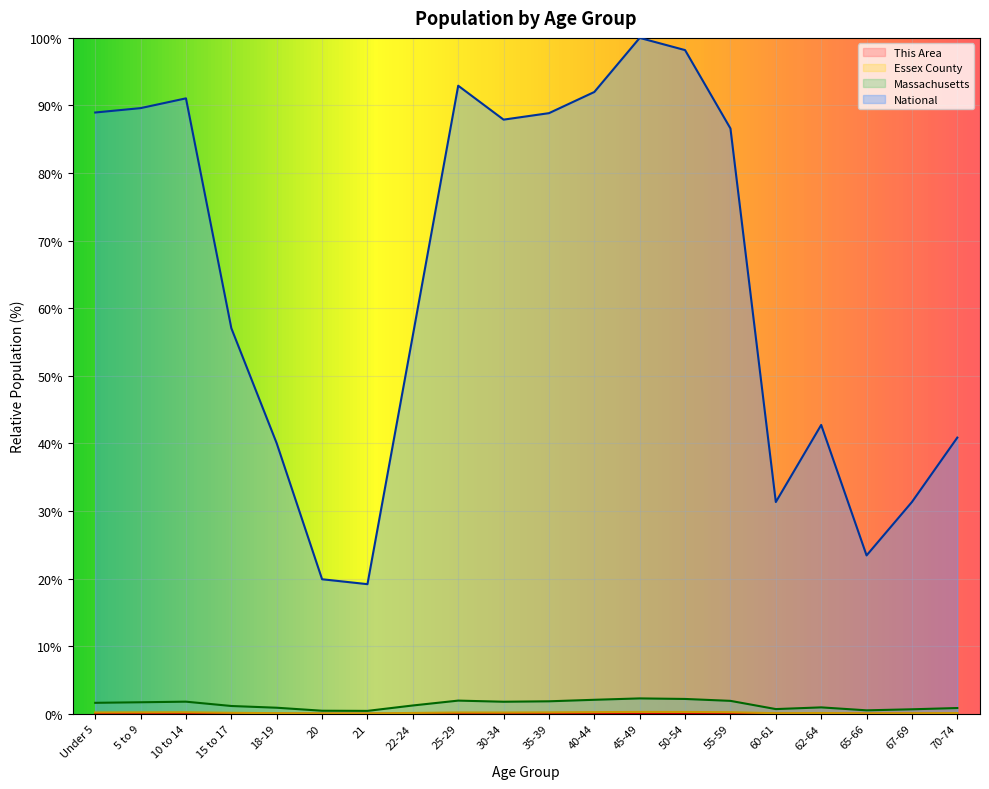

At 22-24, list the series in order from largest to smallest.

National, Massachusetts, Essex County, This Area